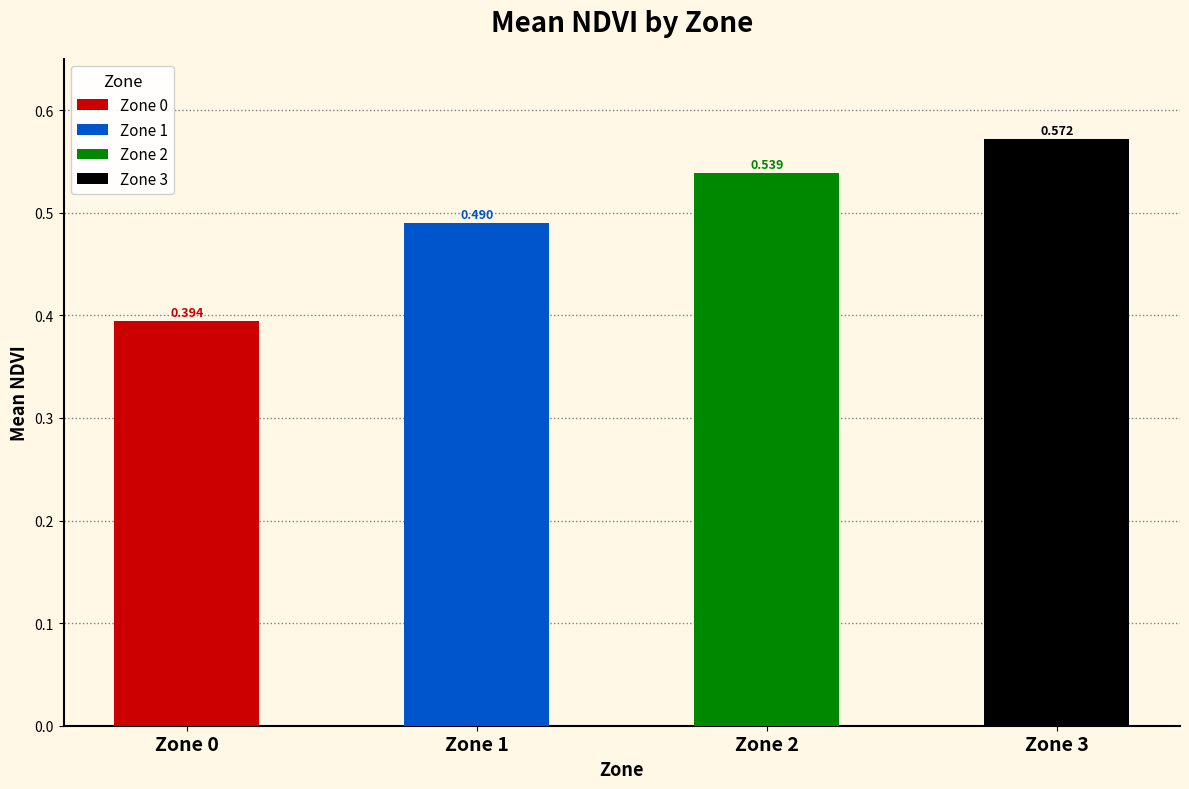

What is the maximum value shown in the chart?

0.6